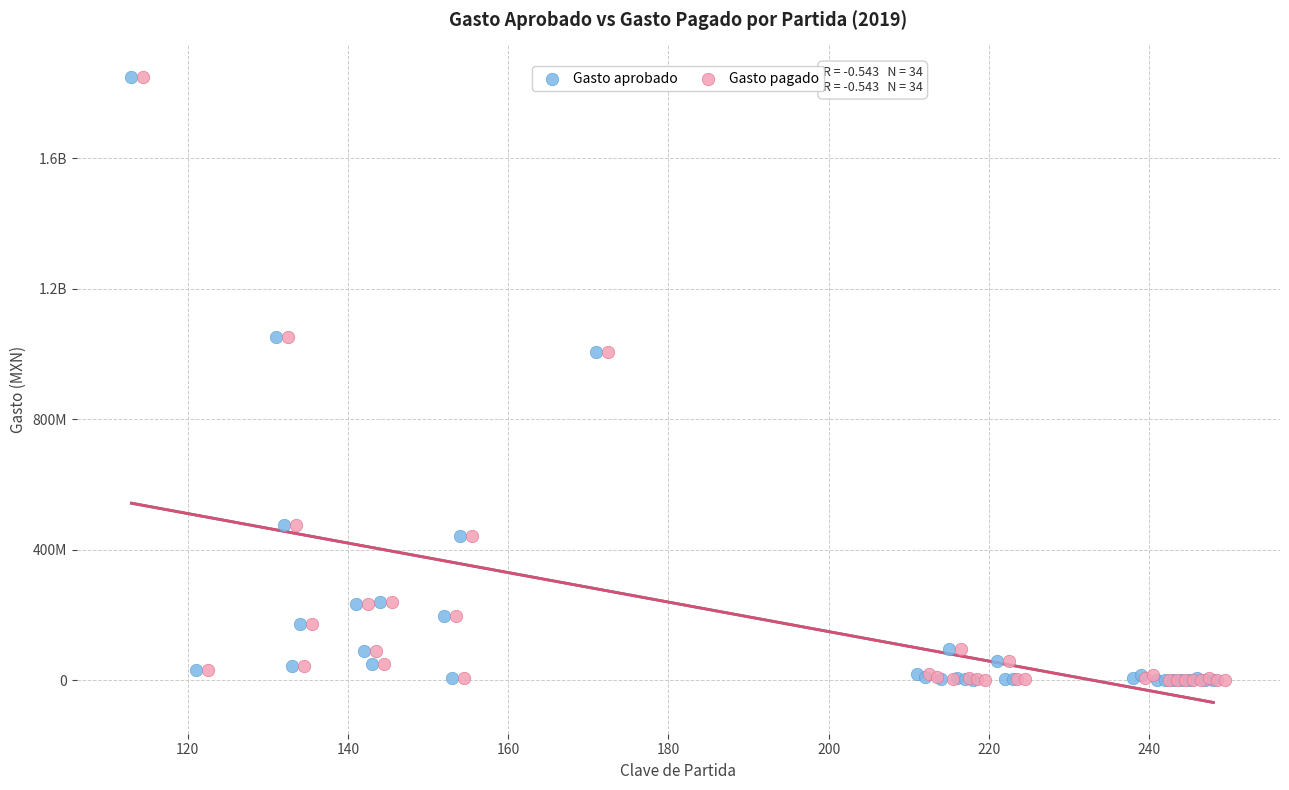

What are all the series names shown in the legend?

Gasto aprobado, Gasto pagado